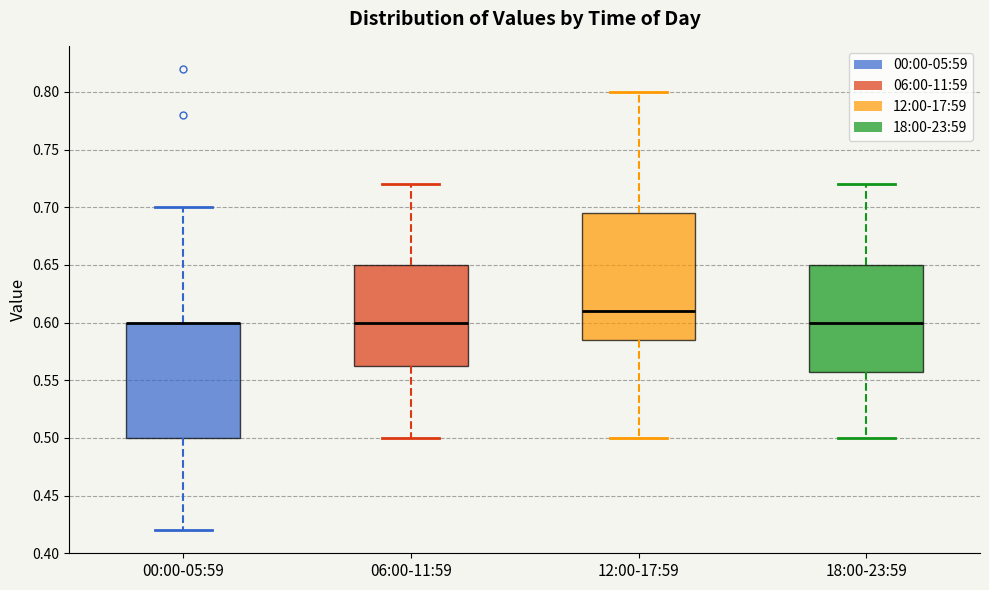

Where is the upper edge of the box for 00:00-05:59 on the y-axis? The values are not printed on the chart, so give them approximately, as read against the axis.

0.600